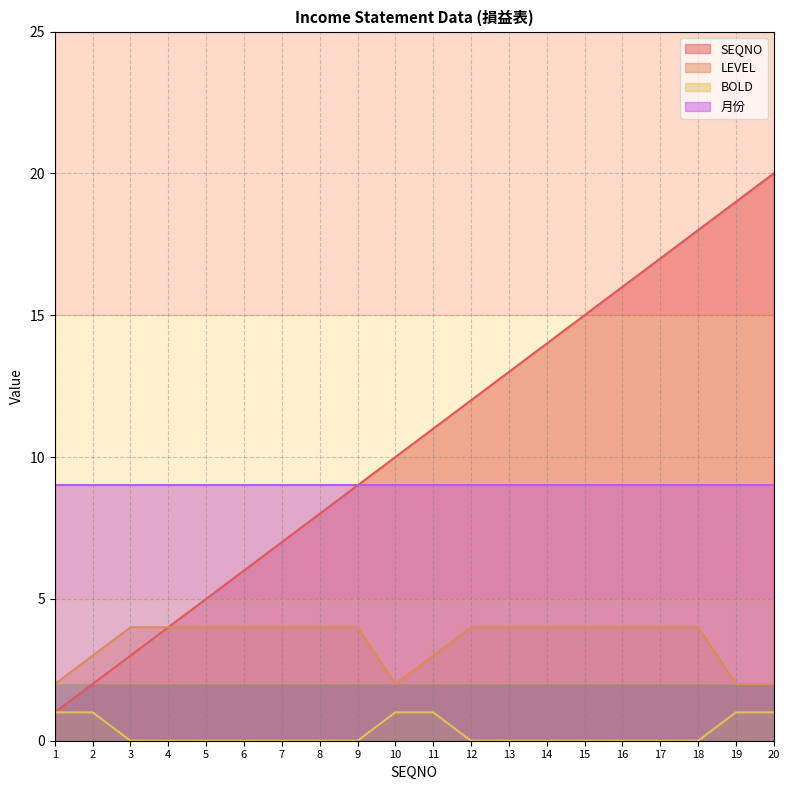

True or false: LEVEL and SEQNO cross at least once.

False